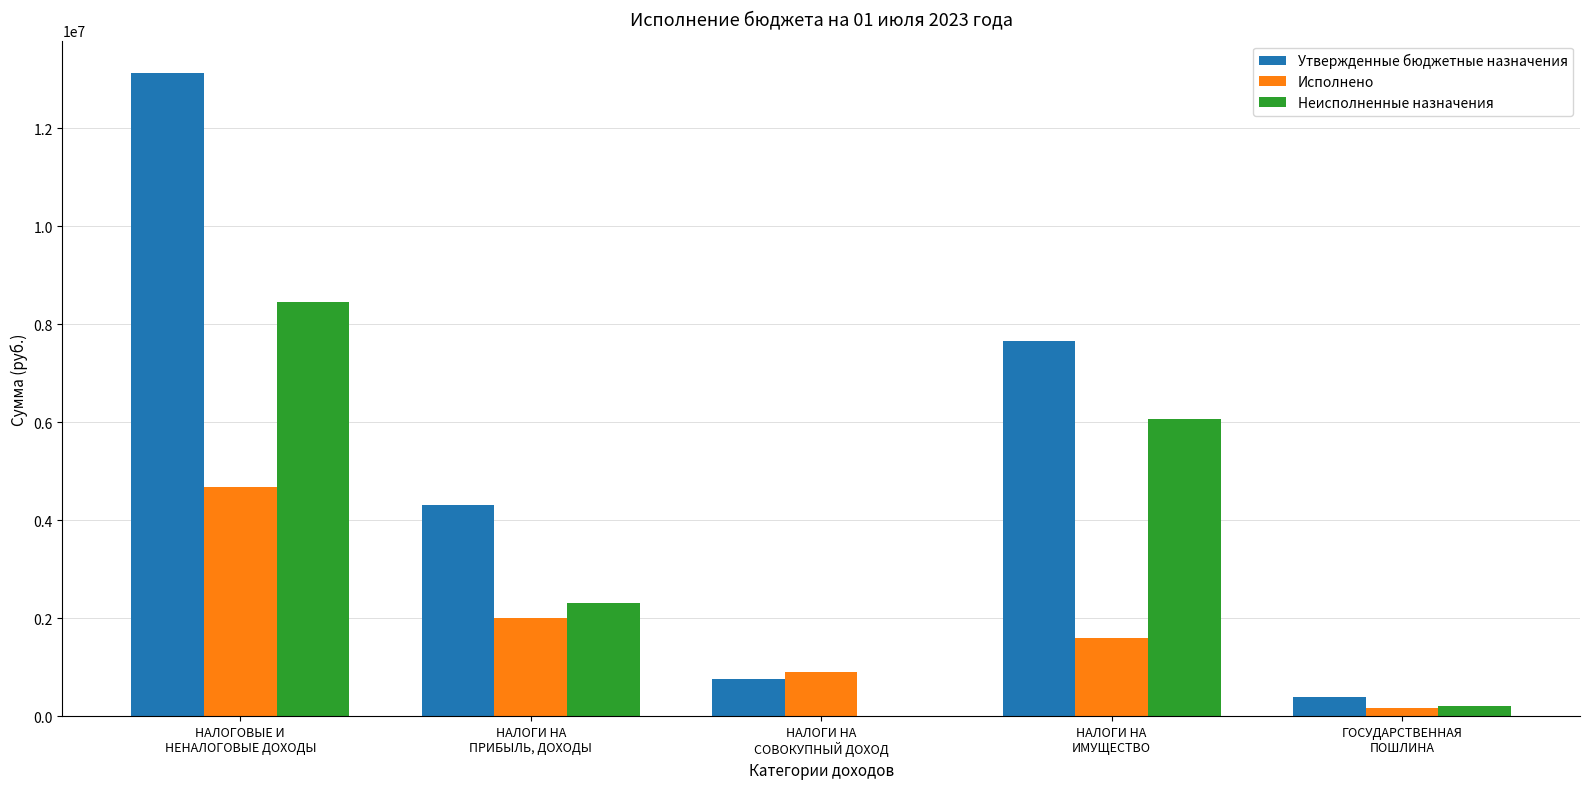

Reading left to right, list all the values displayed in this chart.

Утвержденные бюджетные назначения: НАЛОГОВЫЕ И
НЕНАЛОГОВЫЕ ДОХОДЫ=13133800.0	НАЛОГИ НА
ПРИБЫЛЬ, ДОХОДЫ=4316200.0	НАЛОГИ НА
СОВОКУПНЫЙ ДОХОД=769800.0	НАЛОГИ НА
ИМУЩЕСТВО=7662700.0	ГОСУДАРСТВЕННАЯ
ПОШЛИНА=385100.0
Исполнено: НАЛОГОВЫЕ И
НЕНАЛОГОВЫЕ ДОХОДЫ=4677029.0	НАЛОГИ НА
ПРИБЫЛЬ, ДОХОДЫ=2011098.3	НАЛОГИ НА
СОВОКУПНЫЙ ДОХОД=898569.7	НАЛОГИ НА
ИМУЩЕСТВО=1597061.0	ГОСУДАРСТВЕННАЯ
ПОШЛИНА=170300.0
Неисполненные назначения: НАЛОГОВЫЕ И
НЕНАЛОГОВЫЕ ДОХОДЫ=8456771.0	НАЛОГИ НА
ПРИБЫЛЬ, ДОХОДЫ=2305101.7	НАЛОГИ НА
СОВОКУПНЫЙ ДОХОД=0.0	НАЛОГИ НА
ИМУЩЕСТВО=6065639.0	ГОСУДАРСТВЕННАЯ
ПОШЛИНА=214800.0